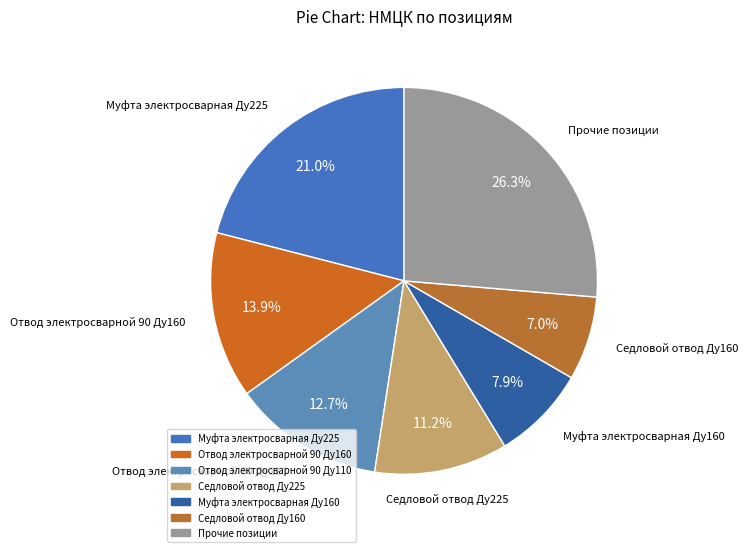

What is the ratio of the value at Отвод электросварной 90 Ду110 to the value at Седловой отвод Ду225?

1.1